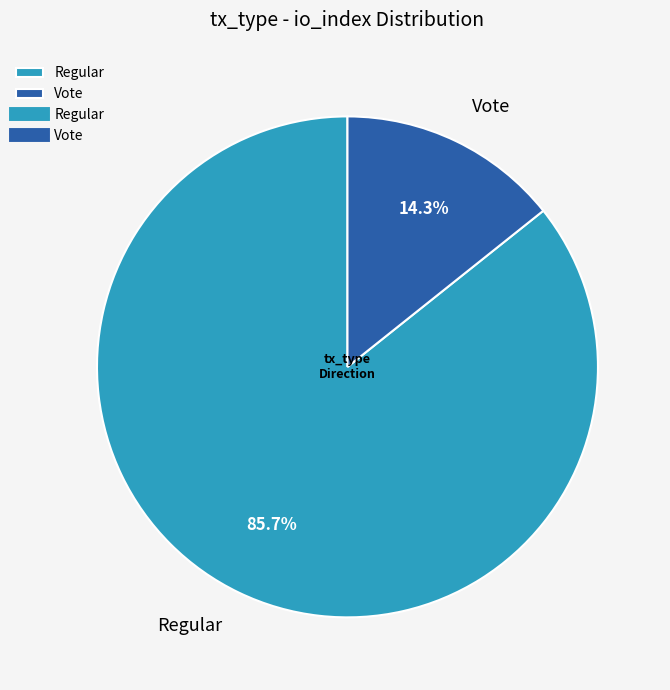

Is there a majority slice in this chart?

Yes